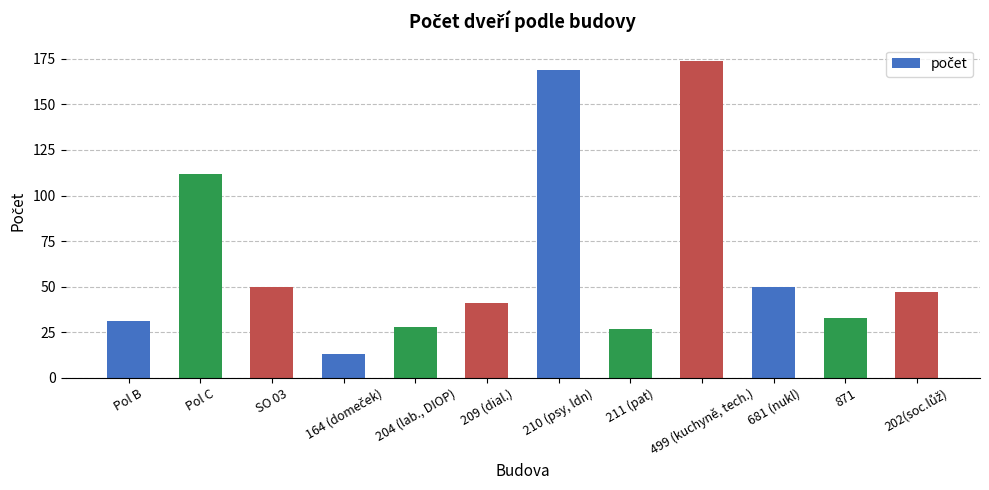

What position from the right is SO 03?

10